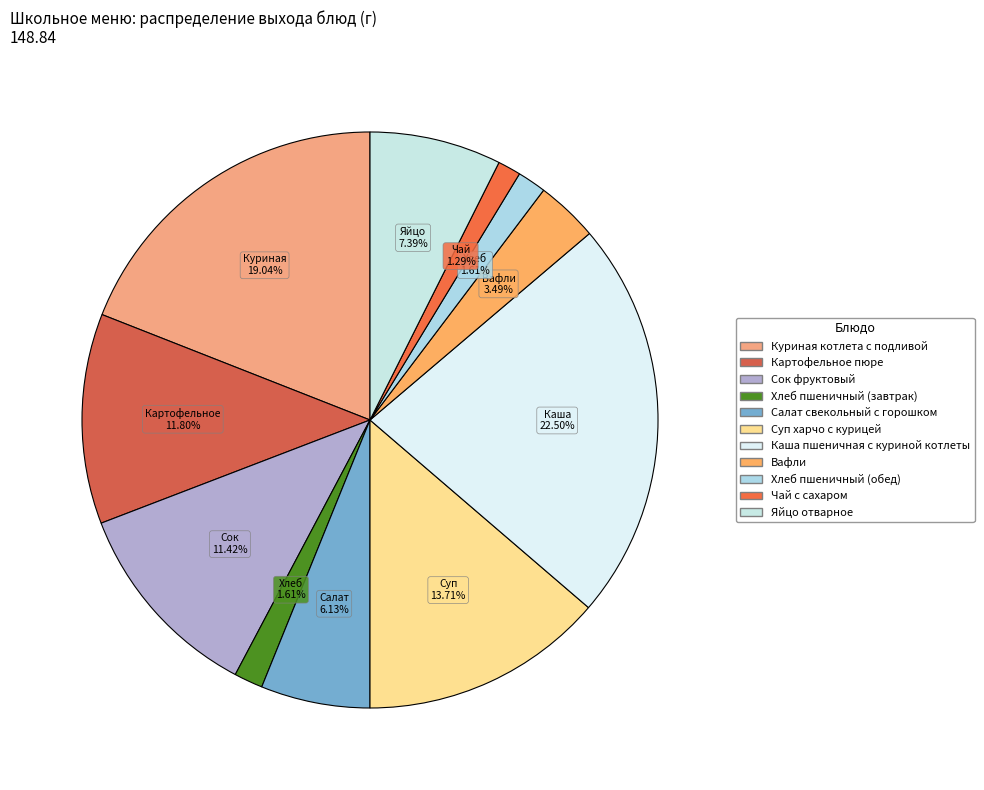

How many slices are in this pie chart?

11